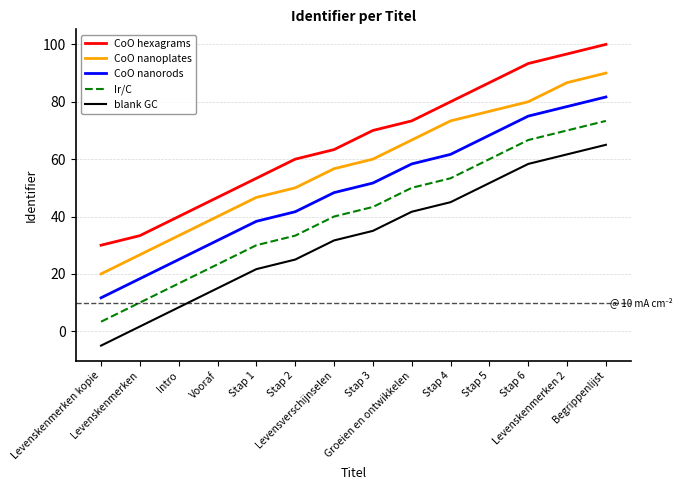

The blank GC series shows -5.0 at Levenskenmerken kopie. True or false?

True